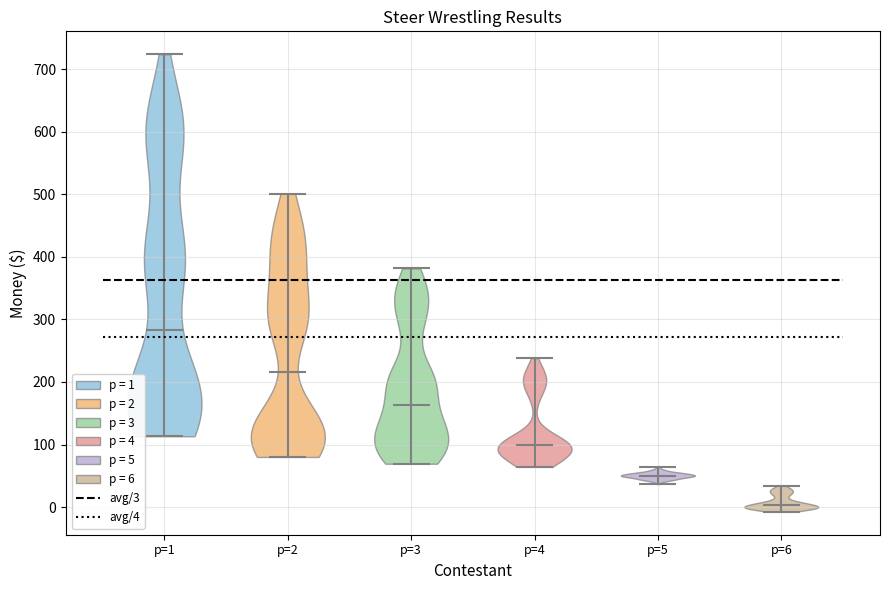

Which violin has the lowest median line?

p=6